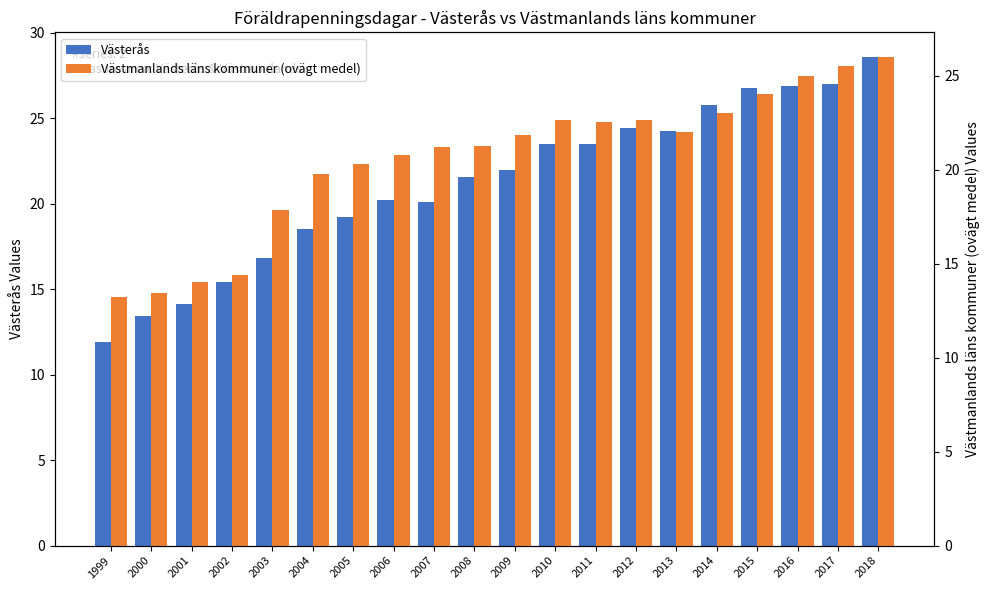

The value of Västmanlands läns kommuner (ovägt medel) at 2016 is 40.3. True or false?

False